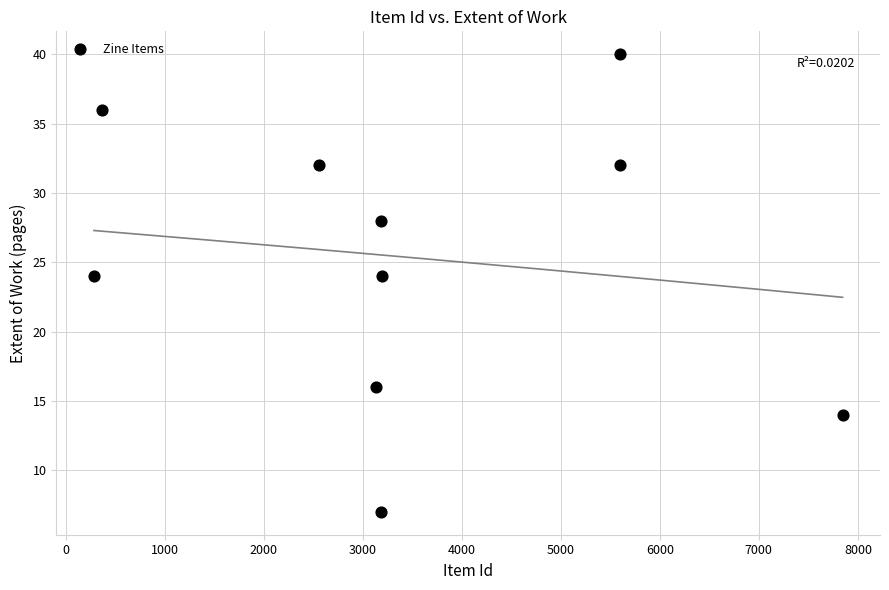

What is the range of X values (max minus min)?

7558